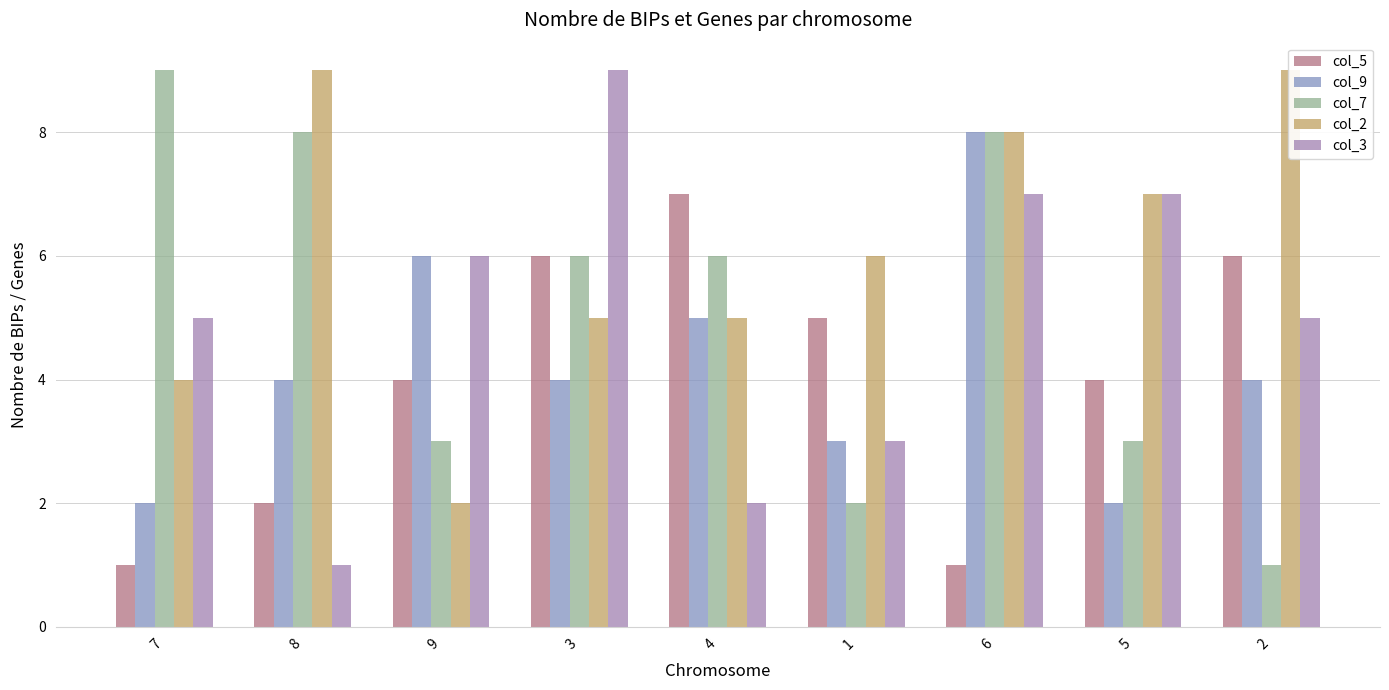

What is the lowest value of the col_2 series?

2